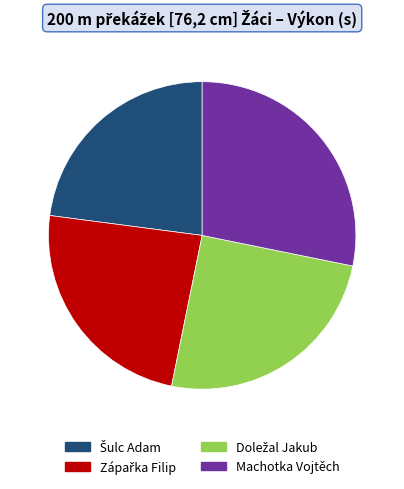

Which category has the biggest portion of the pie?

Machotka Vojtěch